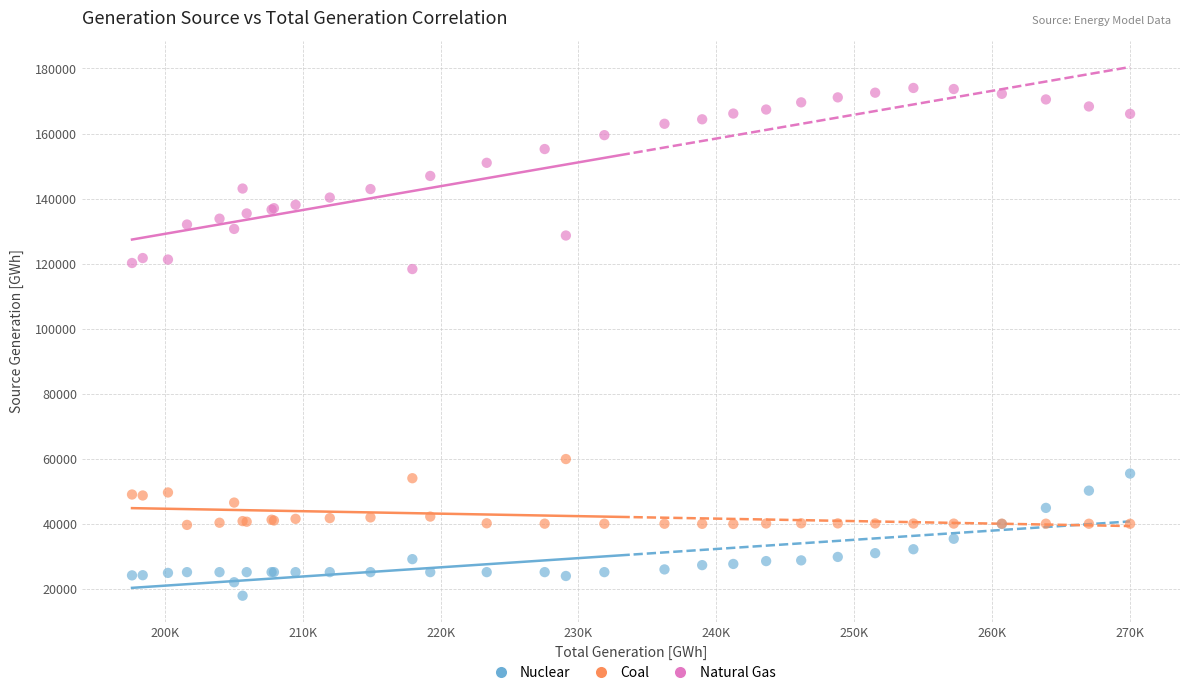

Which series contains the lowest Y value?

Nuclear